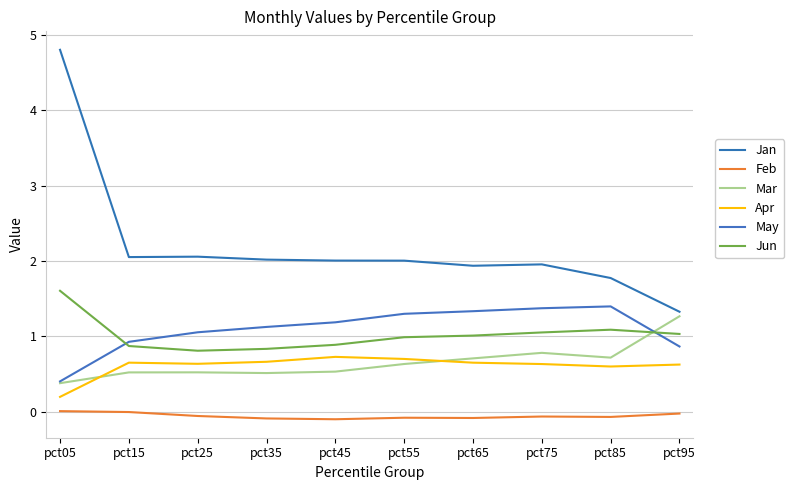

In Feb, how many points are higher than both neighbors (excluding endpoints)?

2